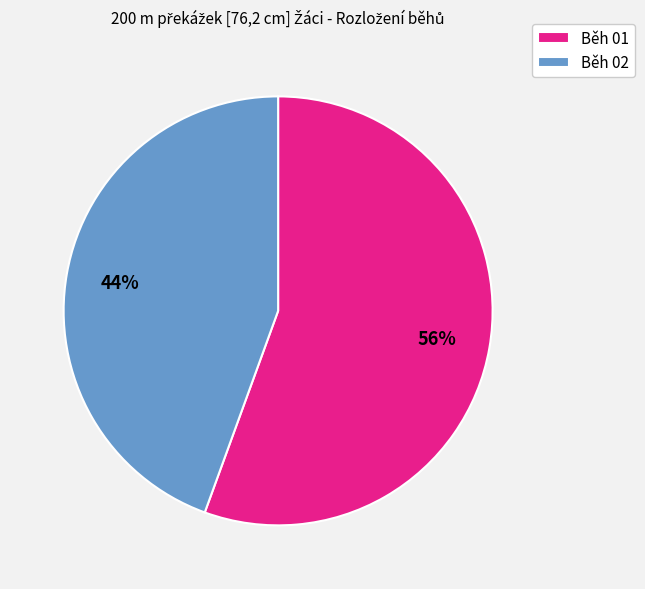

True or false: Běh 02 accounts for 44% of the total.

True